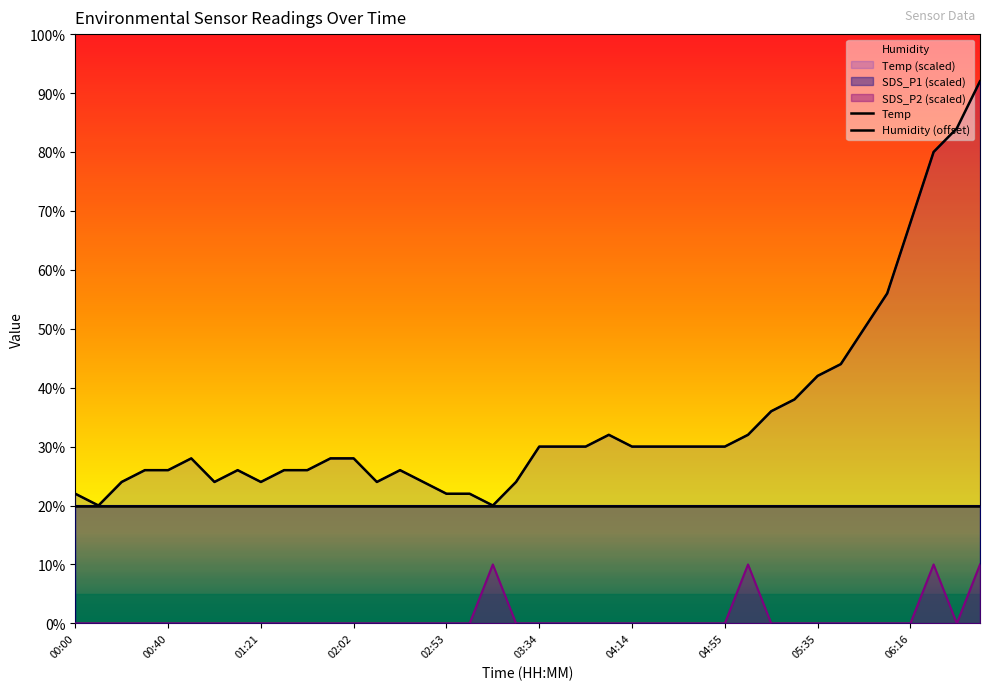

Which label corresponds to the largest value in the chart?

06:57